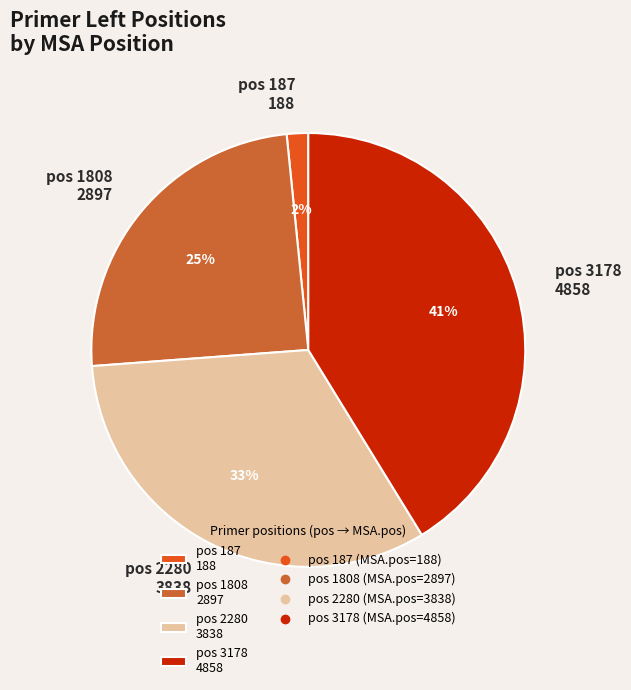

What is the smallest slice in the pie chart?

pos 187 188